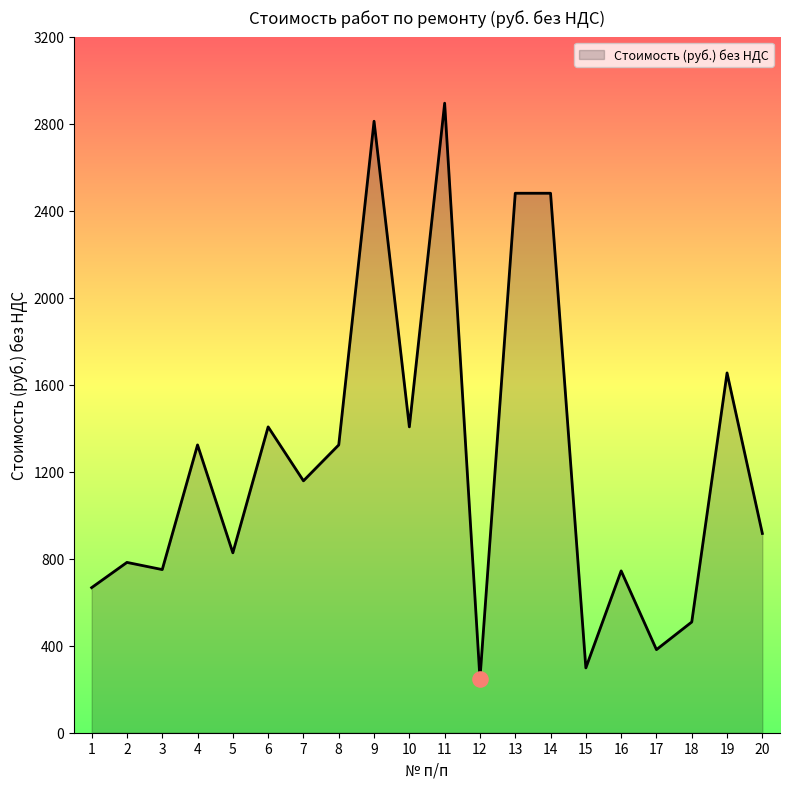

What is the ratio of the value at 13 to the value at 17?

6.5